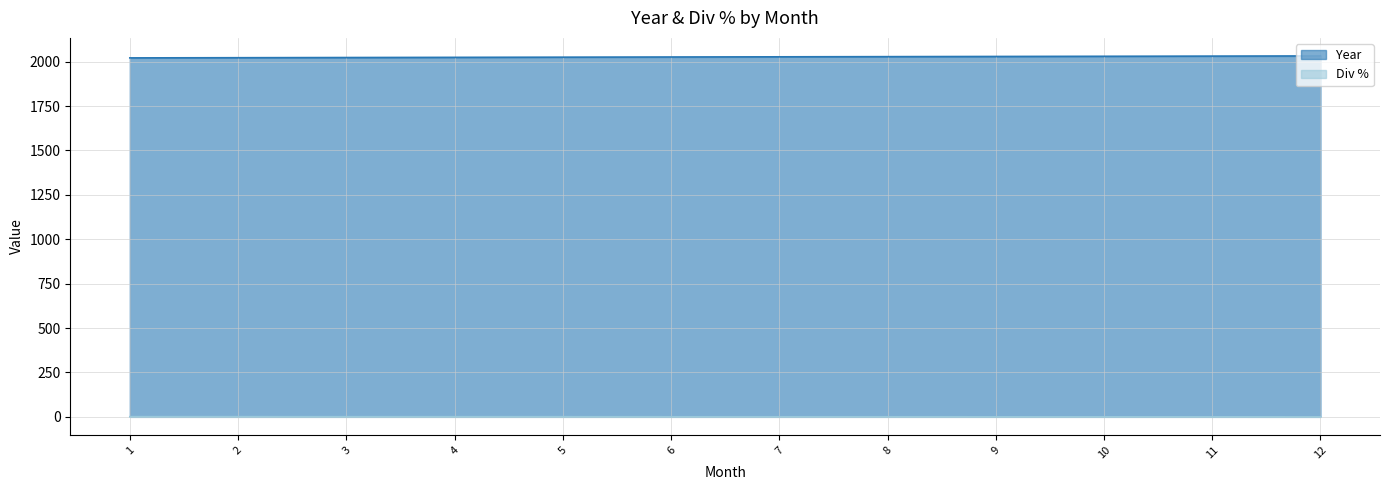

What is the greatest value displayed?

2032.0